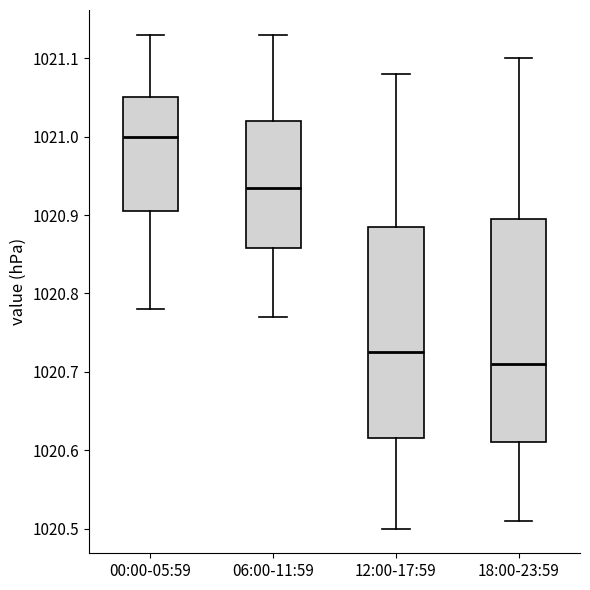

Which box's median line is the highest?

00:00-05:59